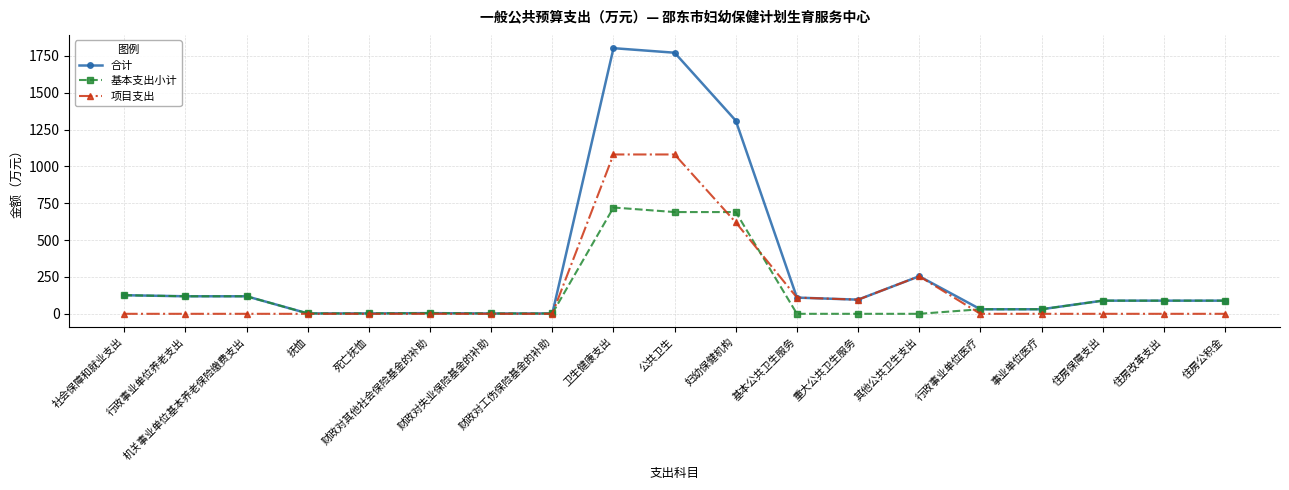

Rank the series by their maximum value, from lowest to highest.

基本支出小计, 项目支出, 合计